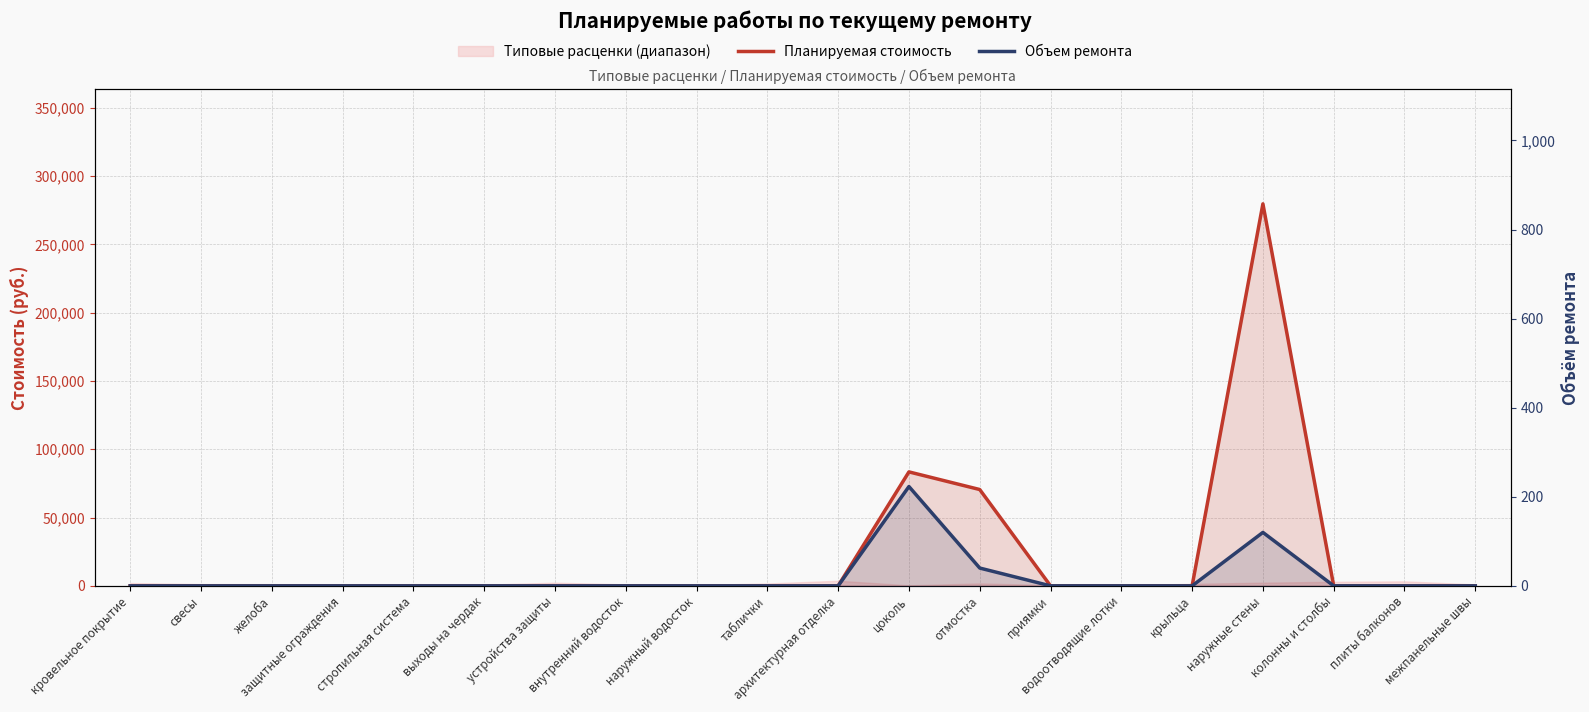

Reading right to left, extract all data points from this chart.

Планируемая стоимость: межпанельные швы=0.0	плиты балконов=0.0	колонны и столбы=0.0	наружные стены=279718.8	крыльца=0.0	водоотводящие лотки=0.0	приямки=0.0	отмостка=70528.4	цоколь=83451.1	архитектурная отделка=0.0	таблички=0.0	наружный водосток=0.0	внутренний водосток=0.0	устройства защиты=0.0	выходы на чердак=0.0	стропильная система=0.0	защитные ограждения=0.0	желоба=0.0	свесы=0.0	кровельное покрытие=0.0
Объем ремонта: межпанельные швы=0.0	плиты балконов=0.0	колонны и столбы=0.0	наружные стены=120.0	крыльца=0.0	водоотводящие лотки=0.0	приямки=0.0	отмостка=40.0	цоколь=223.0	архитектурная отделка=0.0	таблички=0.0	наружный водосток=0.0	внутренний водосток=0.0	устройства защиты=0.0	выходы на чердак=0.0	стропильная система=0.0	защитные ограждения=0.0	желоба=0.0	свесы=0.0	кровельное покрытие=0.0